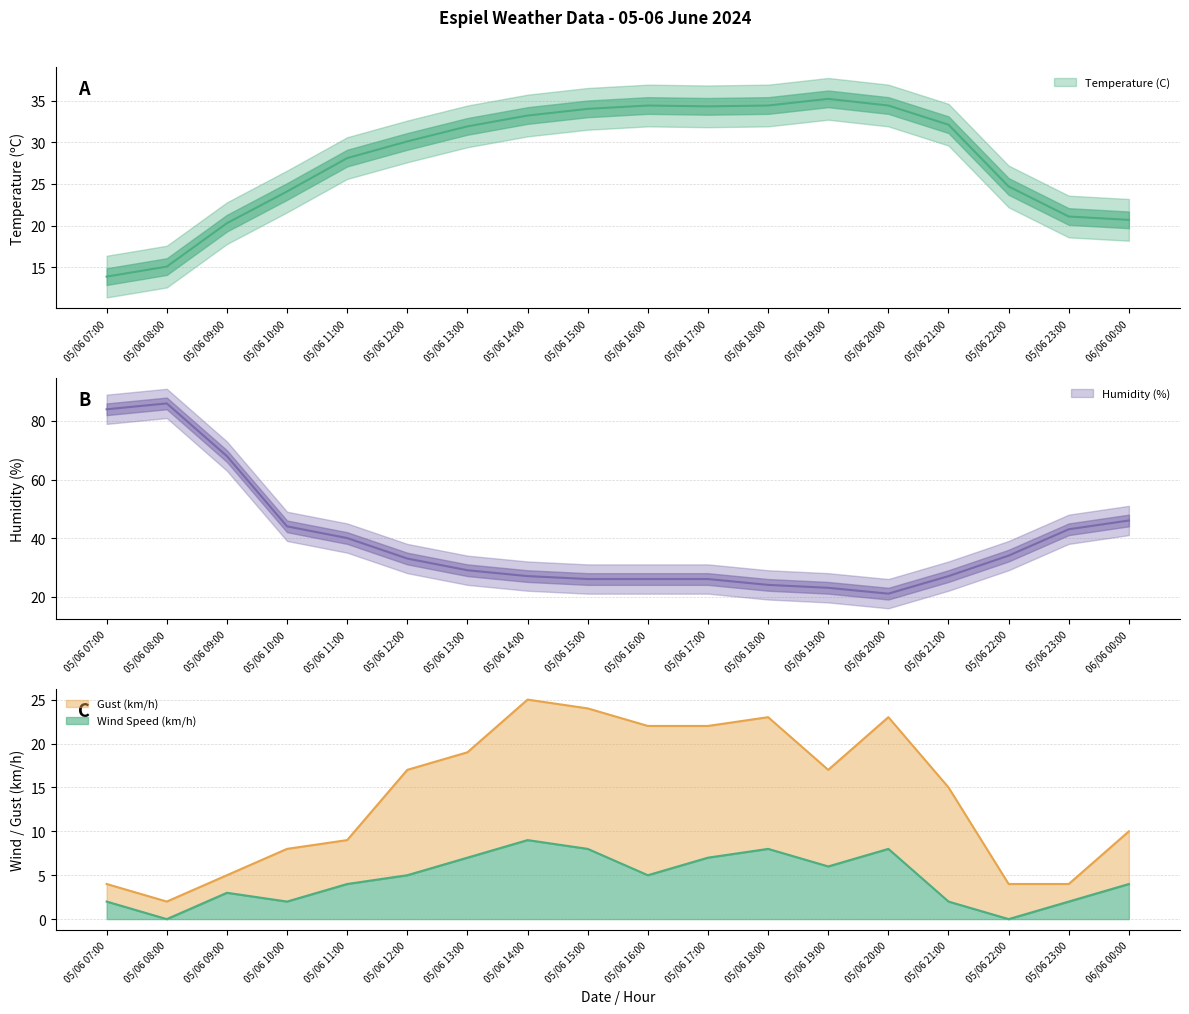

What is the label of the 11th point from the left?

05/06 17:00